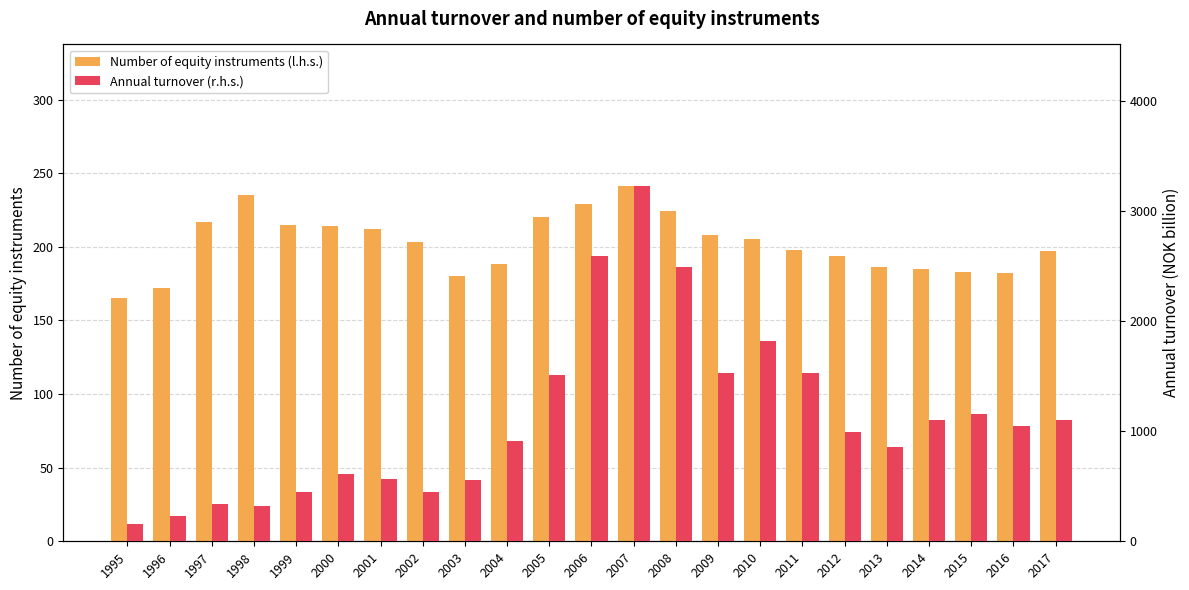

Which series has the largest total across all categories?

Annual turnover (r.h.s.)